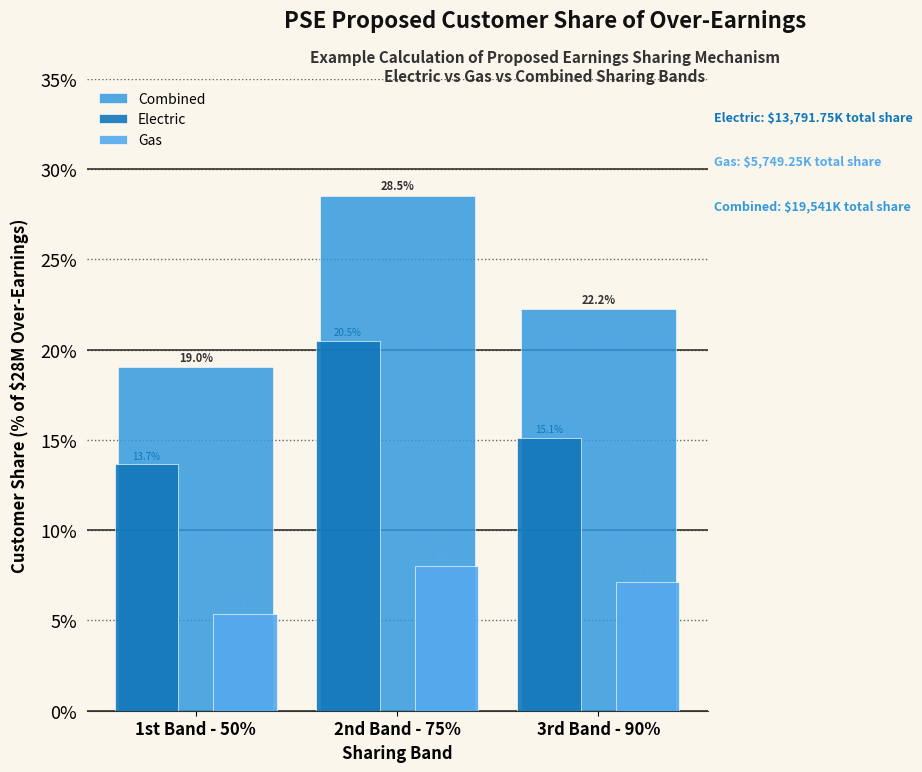

List the labels in order of Combined value, largest first.

2nd Band - 75%, 3rd Band - 90%, 1st Band - 50%